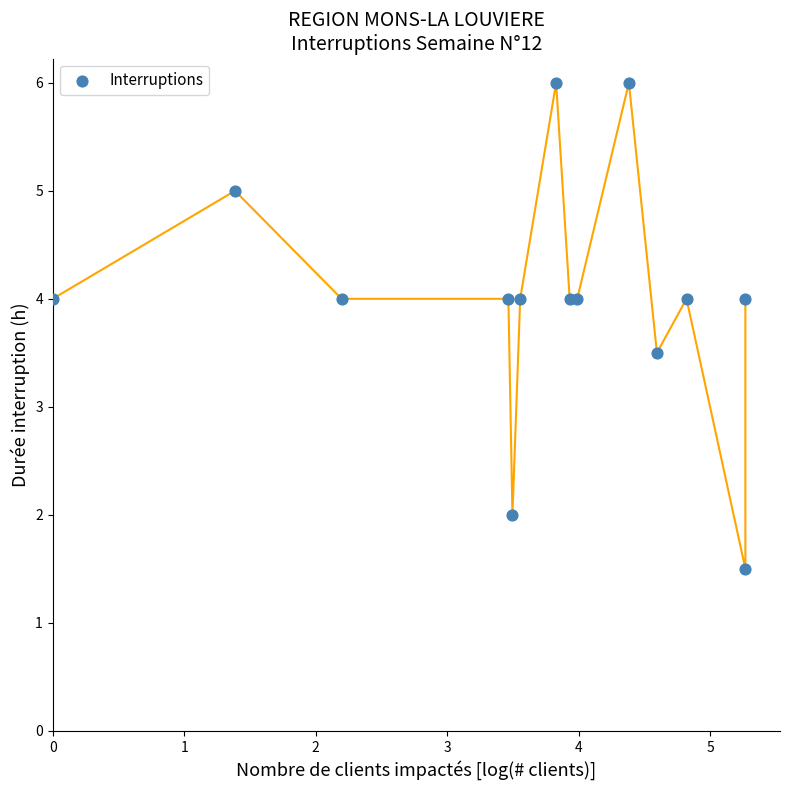

What Y value in the scatter plot is closest to 3?

3.5